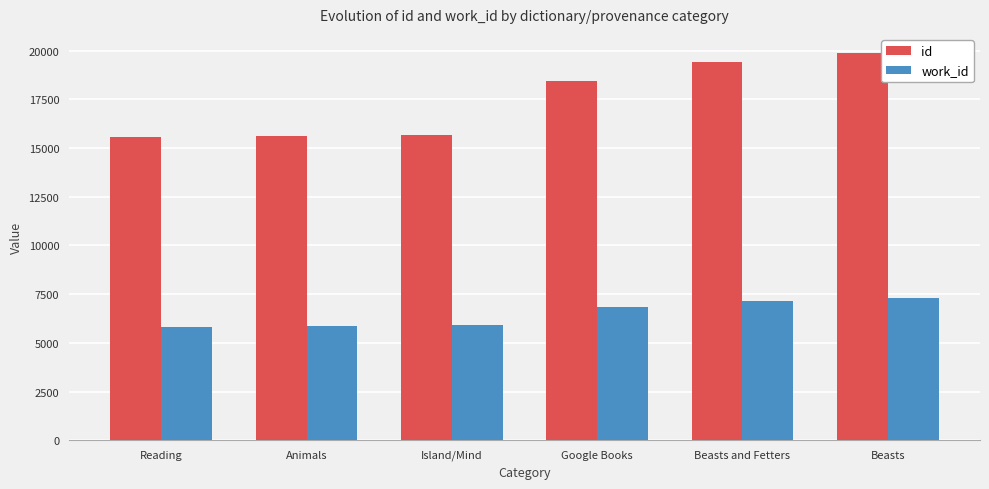

Rank the series at Reading from lowest to highest value.

work_id, id